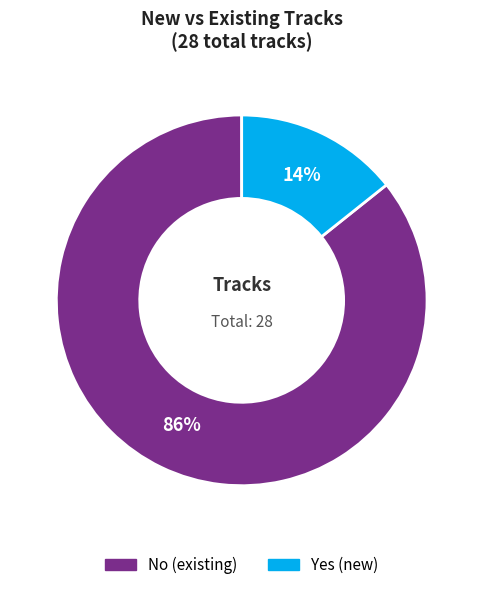

Rank the categories by value from highest to lowest.

No, Yes